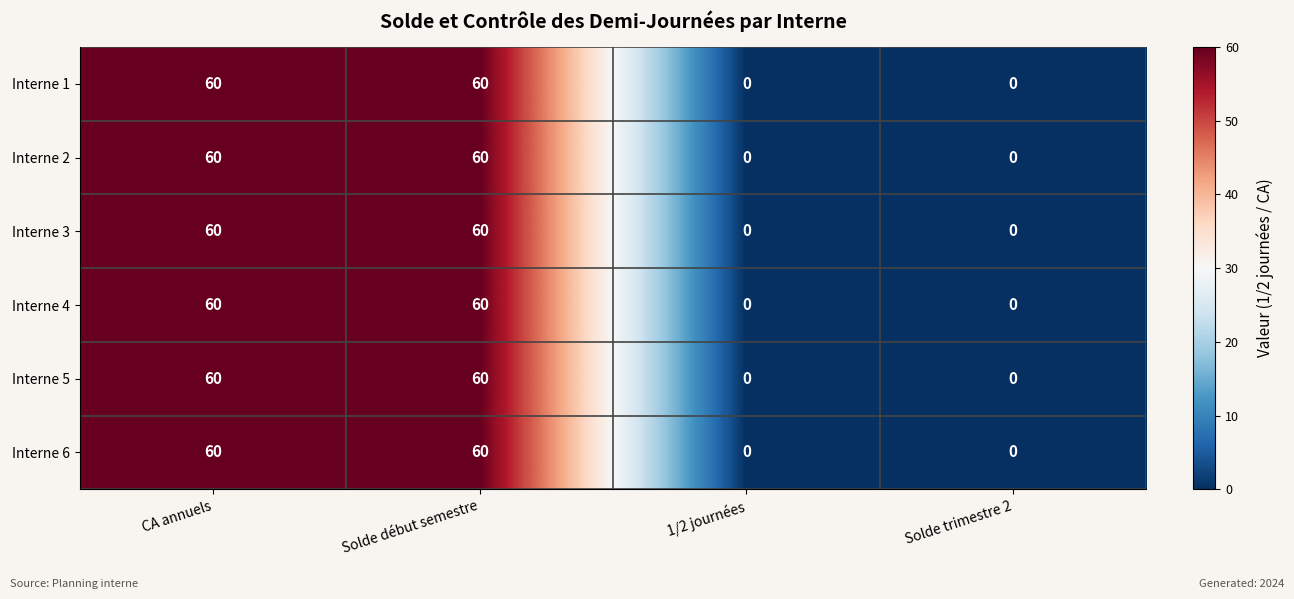

Reading left to right, list all the values displayed in this chart.

Interne 1: 60	60	0	0
Interne 2: 60	60	0	0
Interne 3: 60	60	0	0
Interne 4: 60	60	0	0
Interne 5: 60	60	0	0
Interne 6: 60	60	0	0